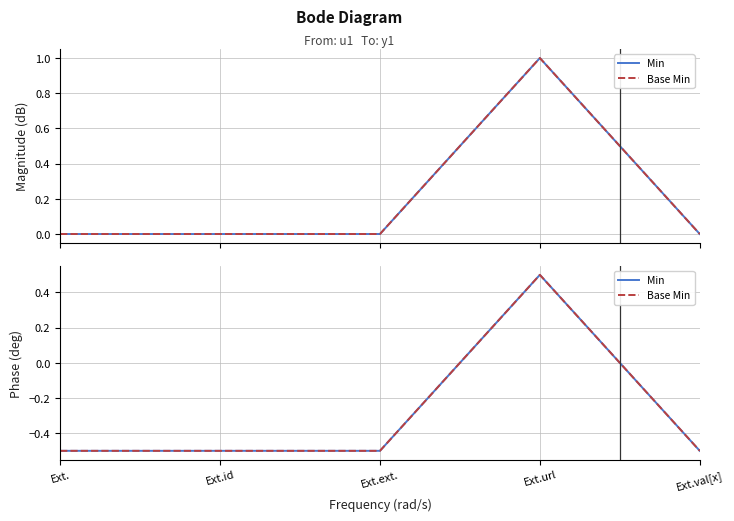

How many data points in Min are less than 0?

4